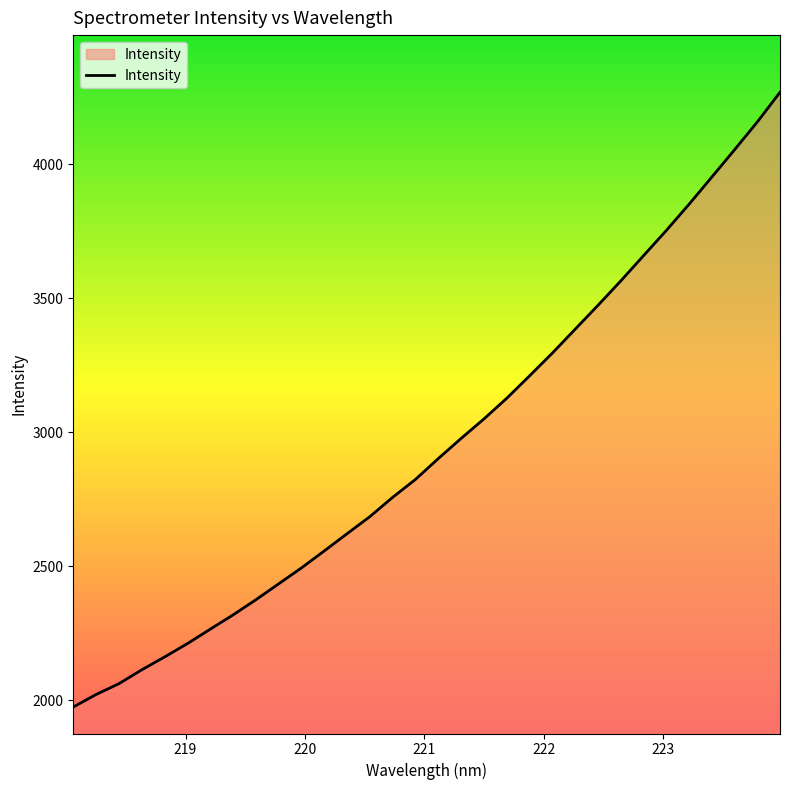

What is the greatest value displayed?

4268.1